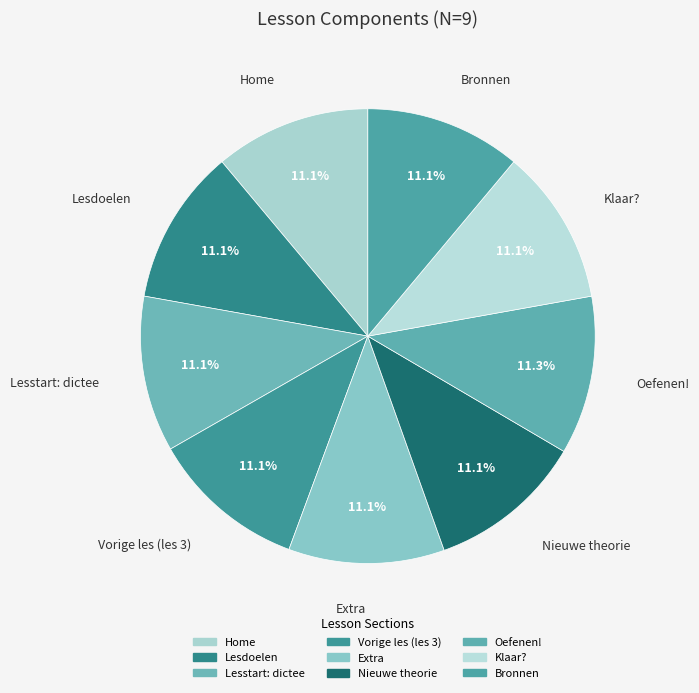

Does Home account for over 50% of the chart?

No